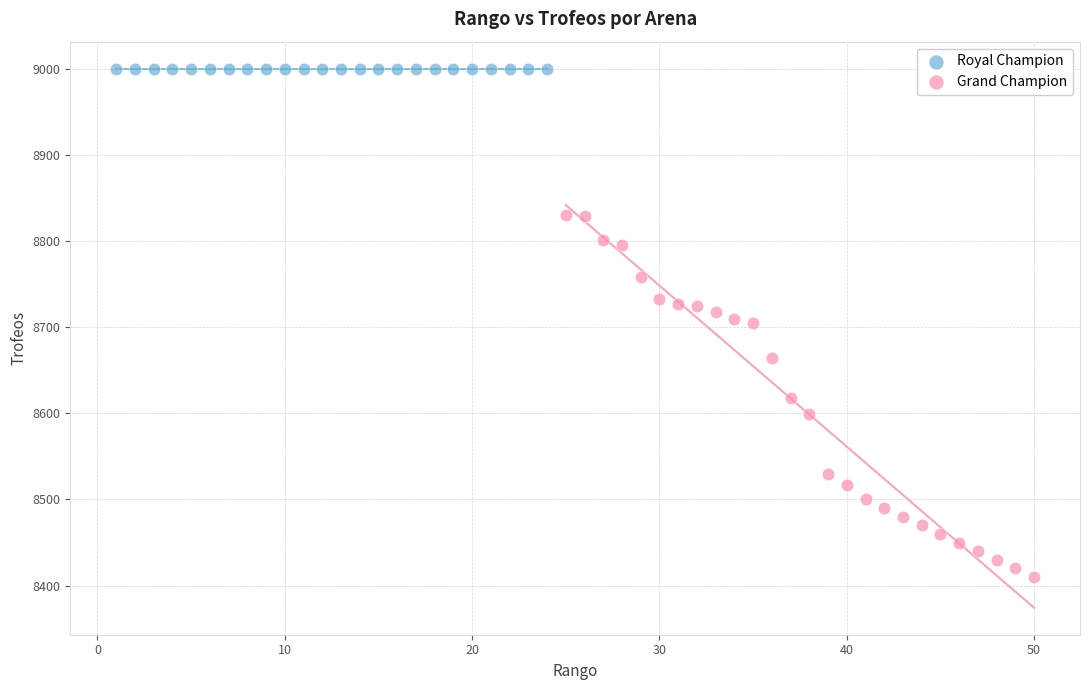

Which series contains the highest Y value?

Royal Champion